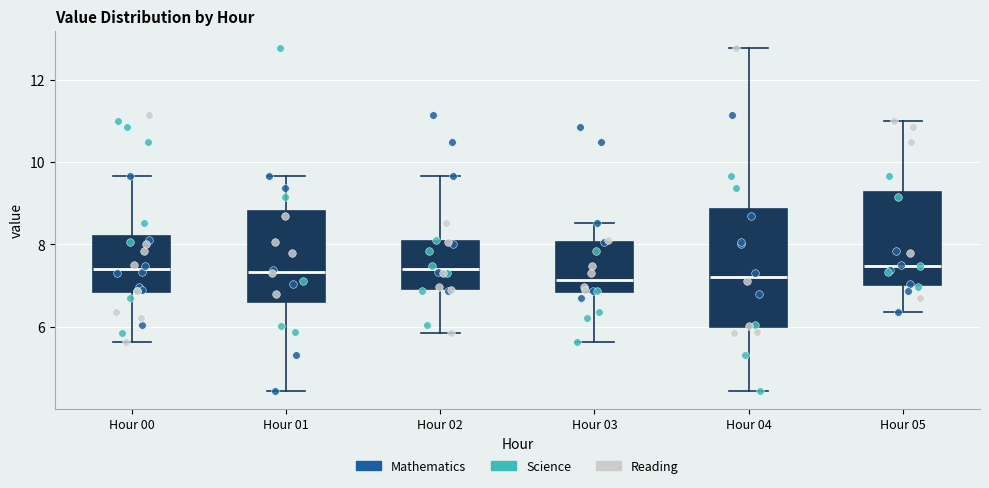

Which box is the tallest, from its lower edge to its upper edge?

Hour 04